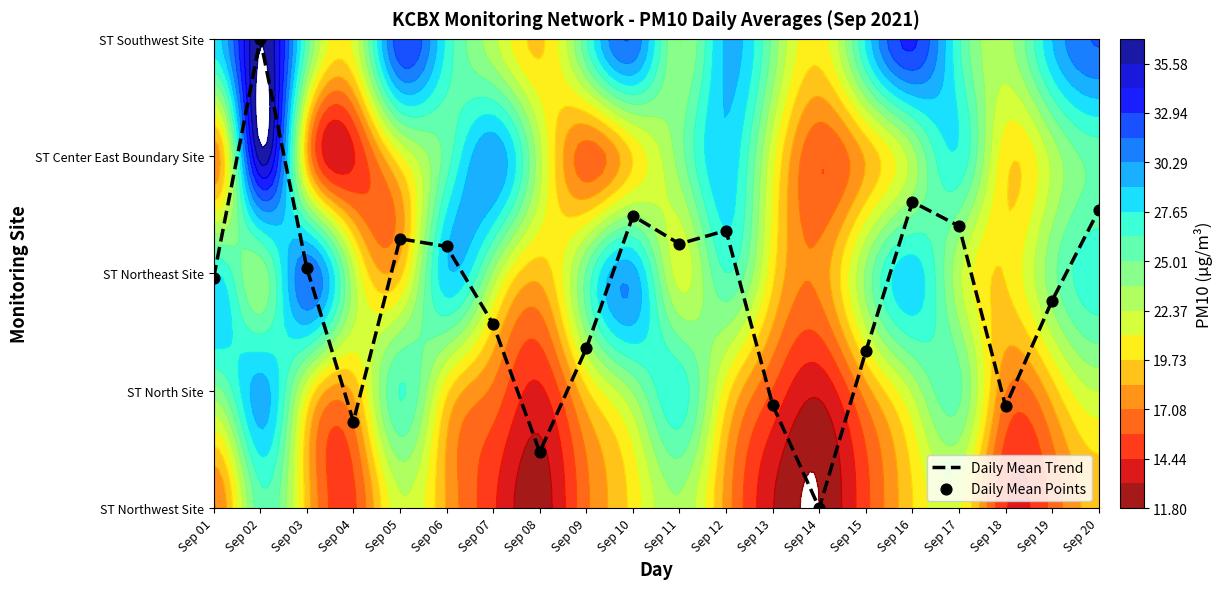

How many values in the Daily Mean Points series are below 2?

10